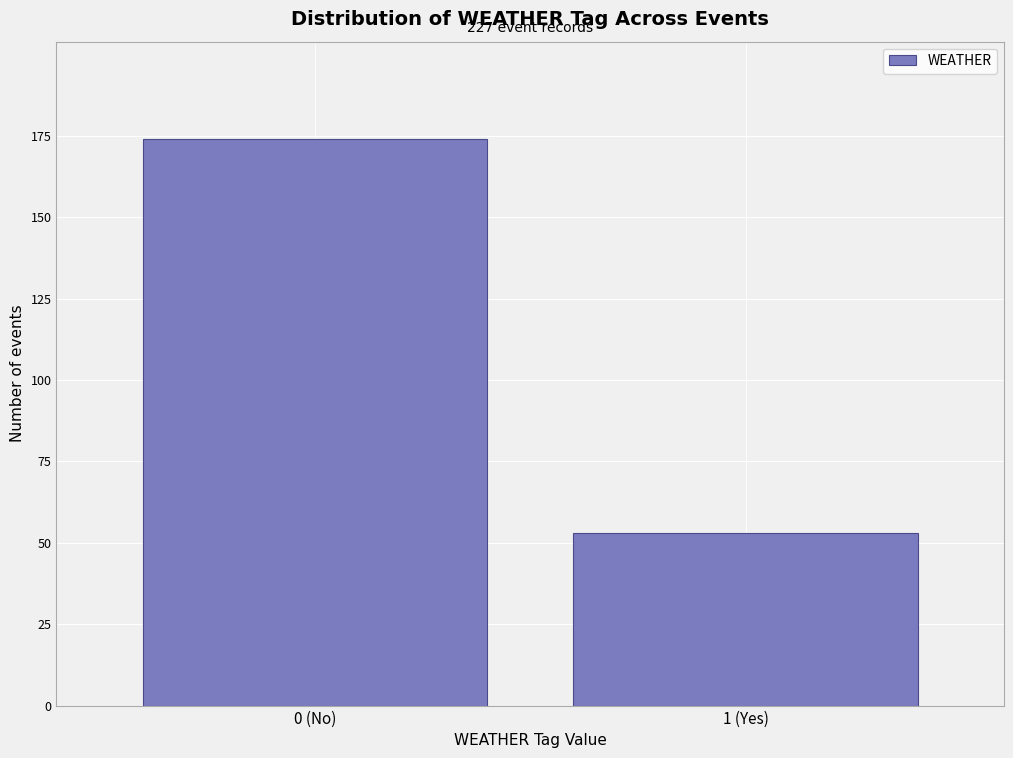

Reading left to right, extract all data points from this chart.

174	53